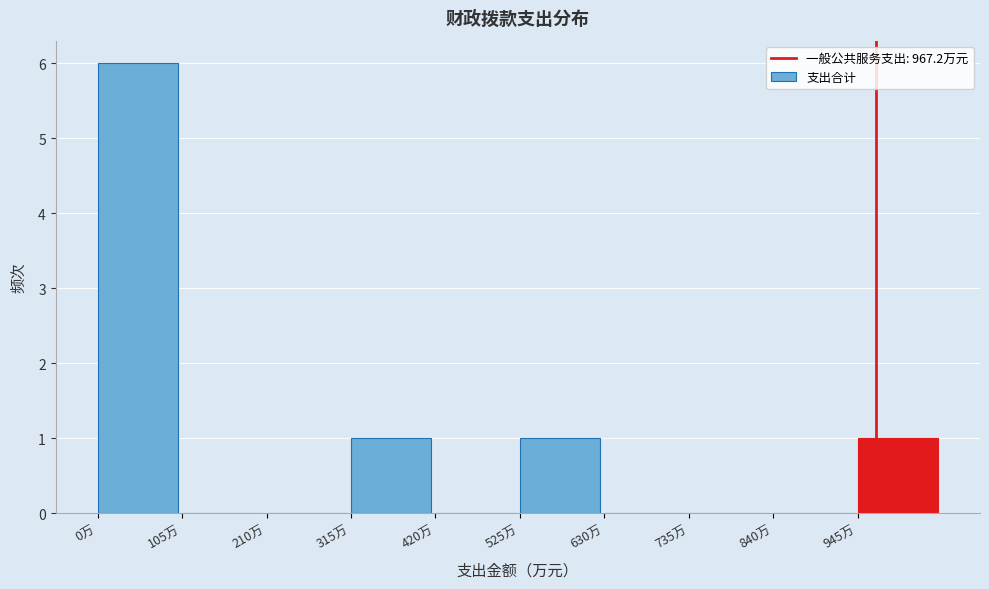

Reading left to right, list every bar in this chart as the range it spans on the x-axis followed by its height. Neither the bar edges nor the heights are printed on the chart, so give them approximately, as read against the axes.

0 to 105: 6
105 to 210: 0
210 to 315: 0
315 to 420: 1
420 to 525: 0
525 to 630: 1
630 to 735: 0
735 to 840: 0
840 to 945: 0
945 to 1050: 1